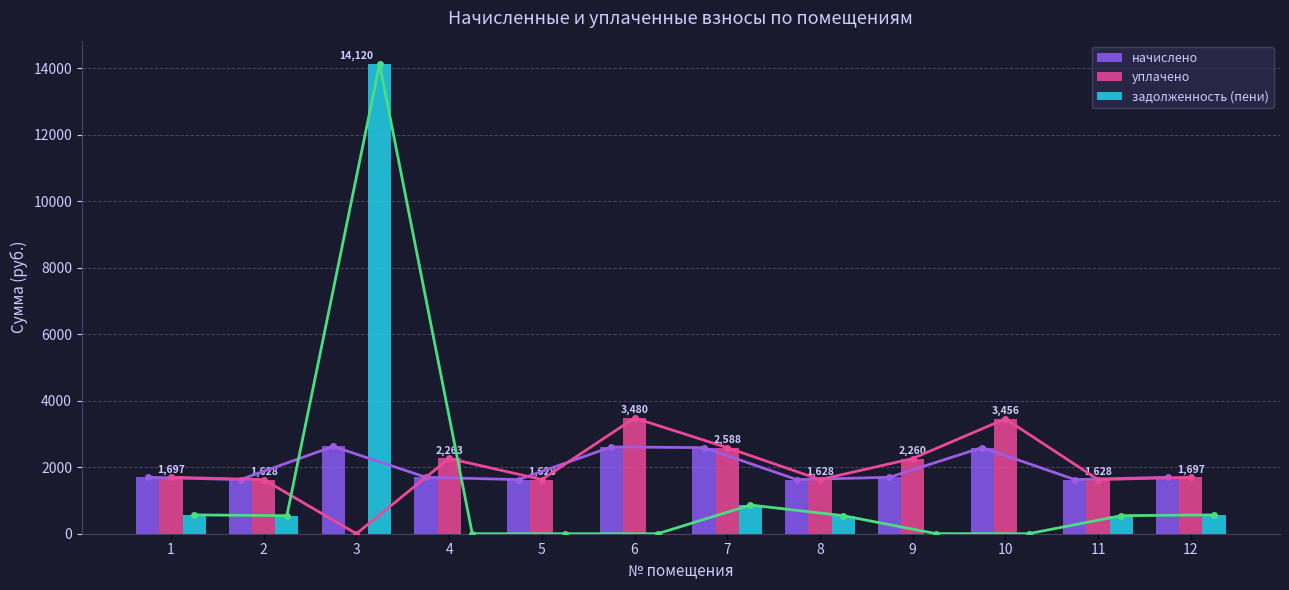

Reading left to right, extract all data points from this chart.

начислено: 1697.4	1627.7	2624.8	1697.4	1627.7	2610.2	2588.2	1627.7	1697.4	2591.8	1627.7	1697.4
уплачено: 1697.4	1627.7	0.0	2263.2	1627.7	3480.2	2588.2	1627.7	2260.0	3455.8	1627.7	1697.4
задолженность (пени): 565.8	542.6	14119.9	0.0	0.0	0.0	862.7	542.6	3.2	0.0	542.6	565.8